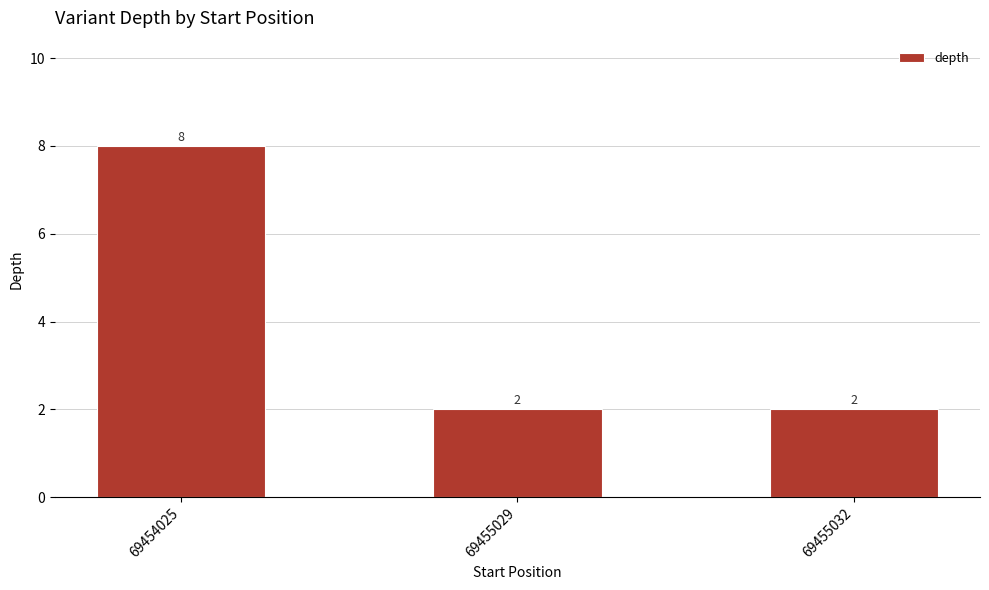

What is the maximum value shown in the chart?

8